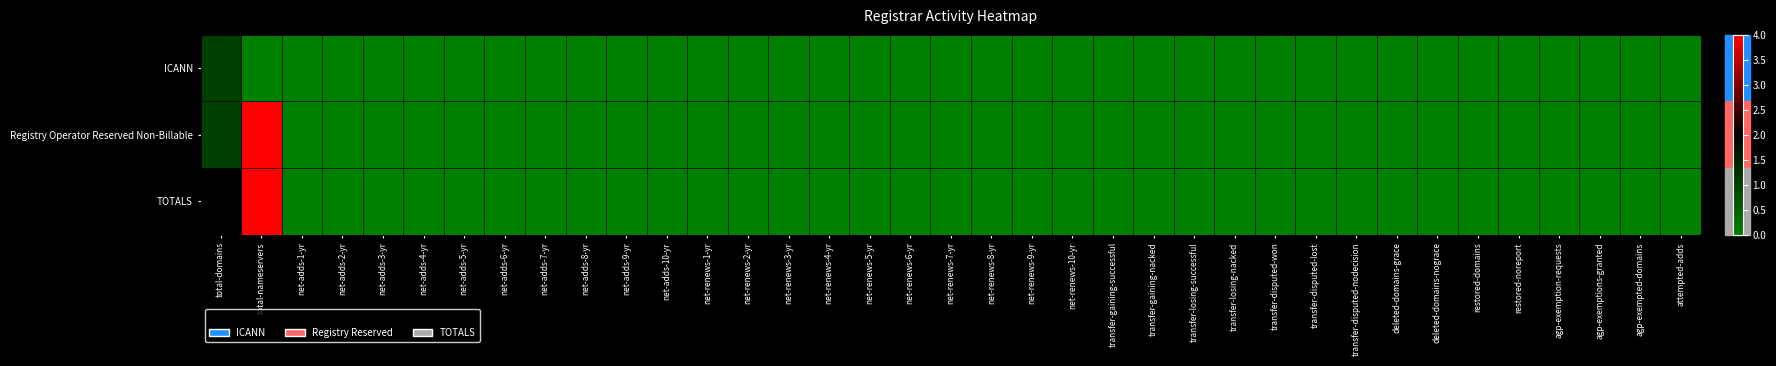

Reading left to right, list all the values displayed in this chart.

ICANN: total-domains=1	total-nameservers=0	net-adds-1-yr=0	net-adds-2-yr=0	net-adds-3-yr=0	net-adds-4-yr=0	net-adds-5-yr=0	net-adds-6-yr=0	net-adds-7-yr=0	net-adds-8-yr=0	net-adds-9-yr=0	net-adds-10-yr=0	net-renews-1-yr=0	net-renews-2-yr=0	net-renews-3-yr=0	net-renews-4-yr=0	net-renews-5-yr=0	net-renews-6-yr=0	net-renews-7-yr=0	net-renews-8-yr=0	net-renews-9-yr=0	net-renews-10-yr=0	transfer-gaining-successful=0	transfer-gaining-nacked=0	transfer-losing-successful=0	transfer-losing-nacked=0	transfer-disputed-won=0	transfer-disputed-lost=0	transfer-disputed-nodecision=0	deleted-domains-grace=0	deleted-domains-nograce=0	restored-domains=0	restored-noreport=0	agp-exemption-requests=0	agp-exemptions-granted=0	agp-exempted-domains=0	attempted-adds=0
Registry Operator Reserved Non-Billable: total-domains=1	total-nameservers=4	net-adds-1-yr=0	net-adds-2-yr=0	net-adds-3-yr=0	net-adds-4-yr=0	net-adds-5-yr=0	net-adds-6-yr=0	net-adds-7-yr=0	net-adds-8-yr=0	net-adds-9-yr=0	net-adds-10-yr=0	net-renews-1-yr=0	net-renews-2-yr=0	net-renews-3-yr=0	net-renews-4-yr=0	net-renews-5-yr=0	net-renews-6-yr=0	net-renews-7-yr=0	net-renews-8-yr=0	net-renews-9-yr=0	net-renews-10-yr=0	transfer-gaining-successful=0	transfer-gaining-nacked=0	transfer-losing-successful=0	transfer-losing-nacked=0	transfer-disputed-won=0	transfer-disputed-lost=0	transfer-disputed-nodecision=0	deleted-domains-grace=0	deleted-domains-nograce=0	restored-domains=0	restored-noreport=0	agp-exemption-requests=0	agp-exemptions-granted=0	agp-exempted-domains=0	attempted-adds=0
TOTALS: total-domains=2	total-nameservers=4	net-adds-1-yr=0	net-adds-2-yr=0	net-adds-3-yr=0	net-adds-4-yr=0	net-adds-5-yr=0	net-adds-6-yr=0	net-adds-7-yr=0	net-adds-8-yr=0	net-adds-9-yr=0	net-adds-10-yr=0	net-renews-1-yr=0	net-renews-2-yr=0	net-renews-3-yr=0	net-renews-4-yr=0	net-renews-5-yr=0	net-renews-6-yr=0	net-renews-7-yr=0	net-renews-8-yr=0	net-renews-9-yr=0	net-renews-10-yr=0	transfer-gaining-successful=0	transfer-gaining-nacked=0	transfer-losing-successful=0	transfer-losing-nacked=0	transfer-disputed-won=0	transfer-disputed-lost=0	transfer-disputed-nodecision=0	deleted-domains-grace=0	deleted-domains-nograce=0	restored-domains=0	restored-noreport=0	agp-exemption-requests=0	agp-exemptions-granted=0	agp-exempted-domains=0	attempted-adds=0